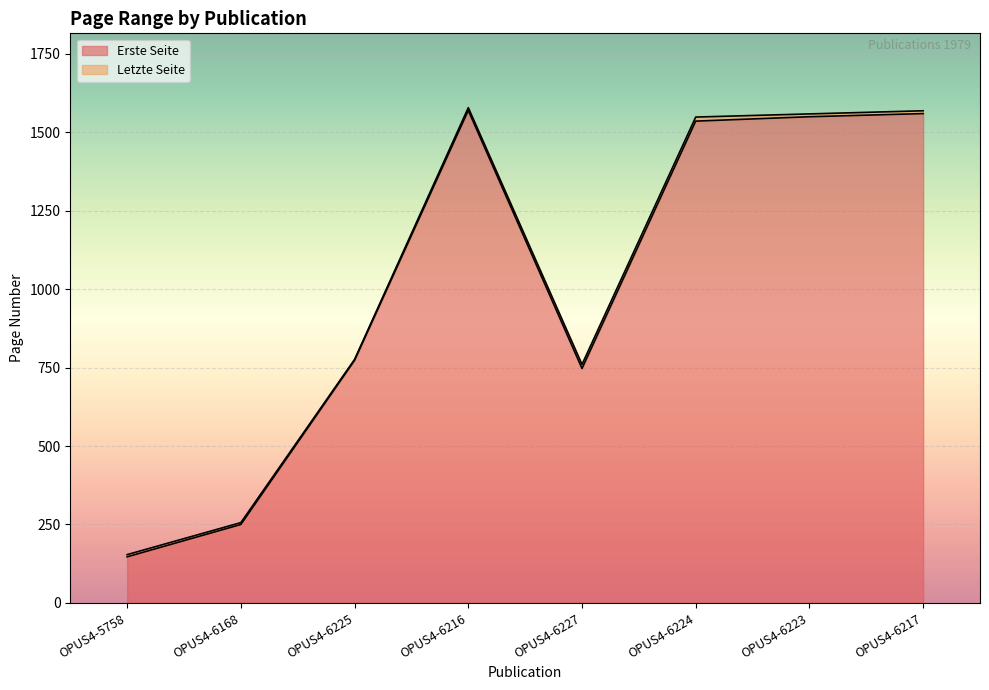

What is the sum of all Erste Seite values?

8129